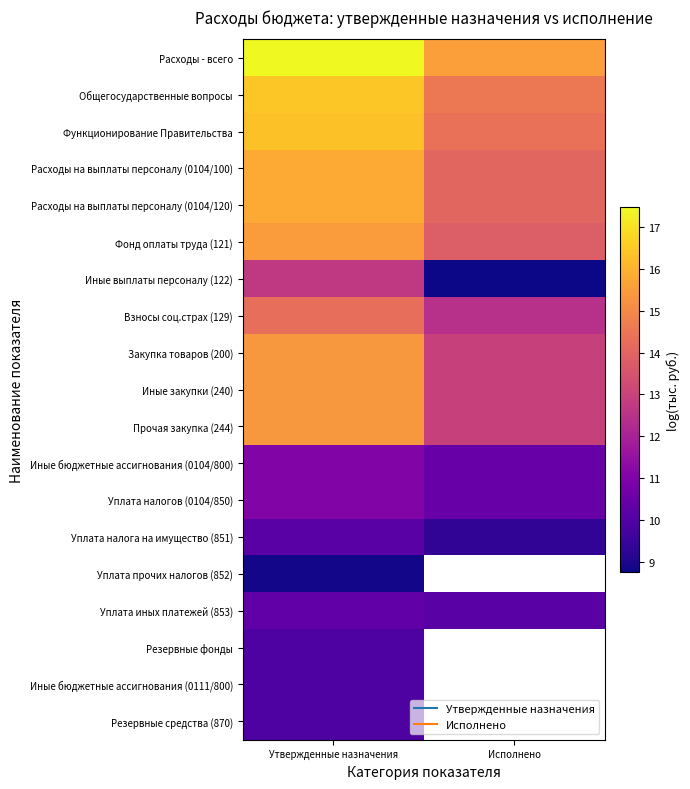

Count the Прочая закупка (244) values in the range 12 to 15.

1